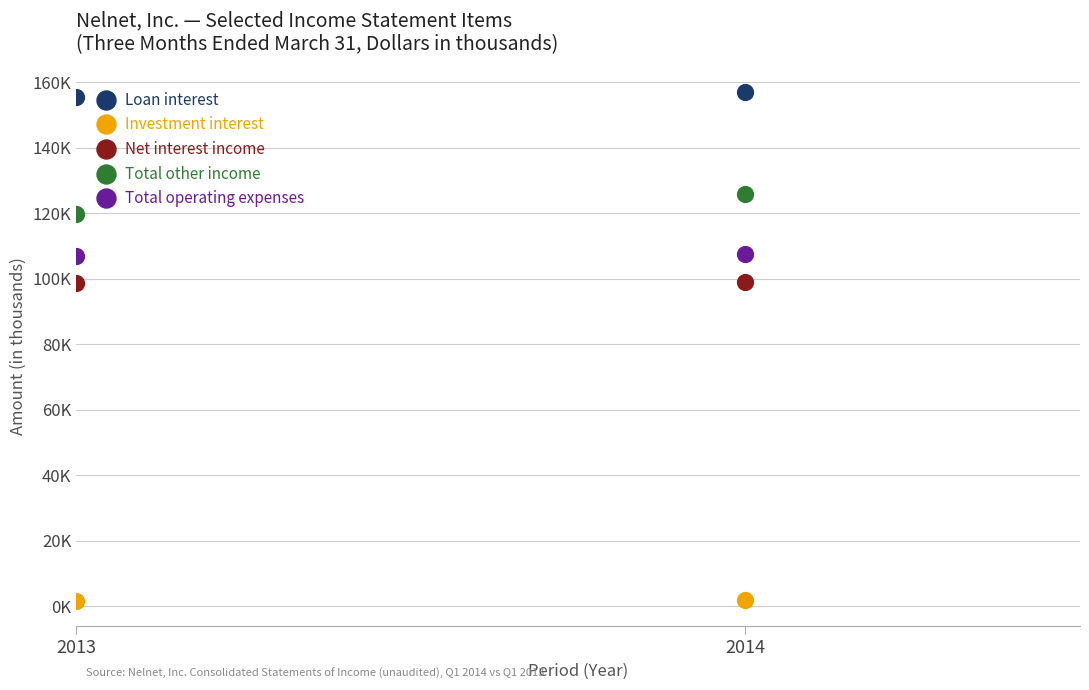

Which series contains the highest Y value?

Loan interest